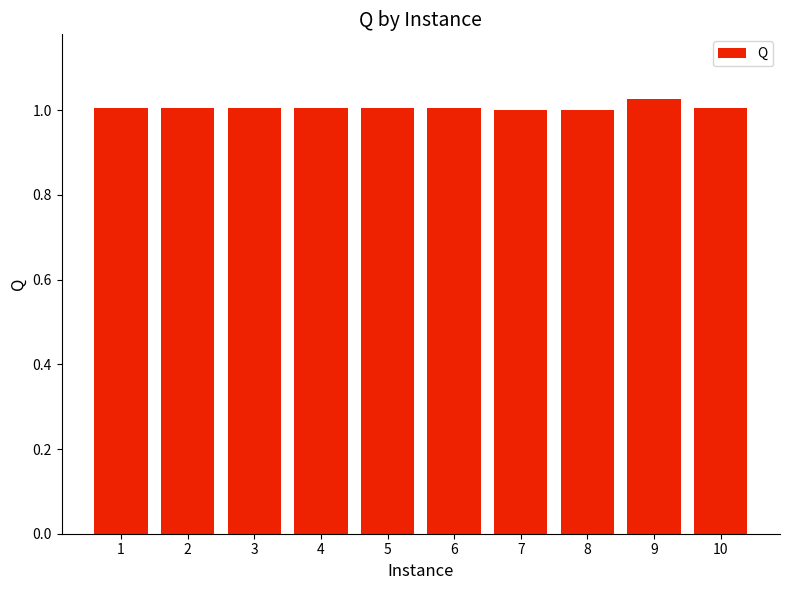

How many distinct data groups are displayed?

1